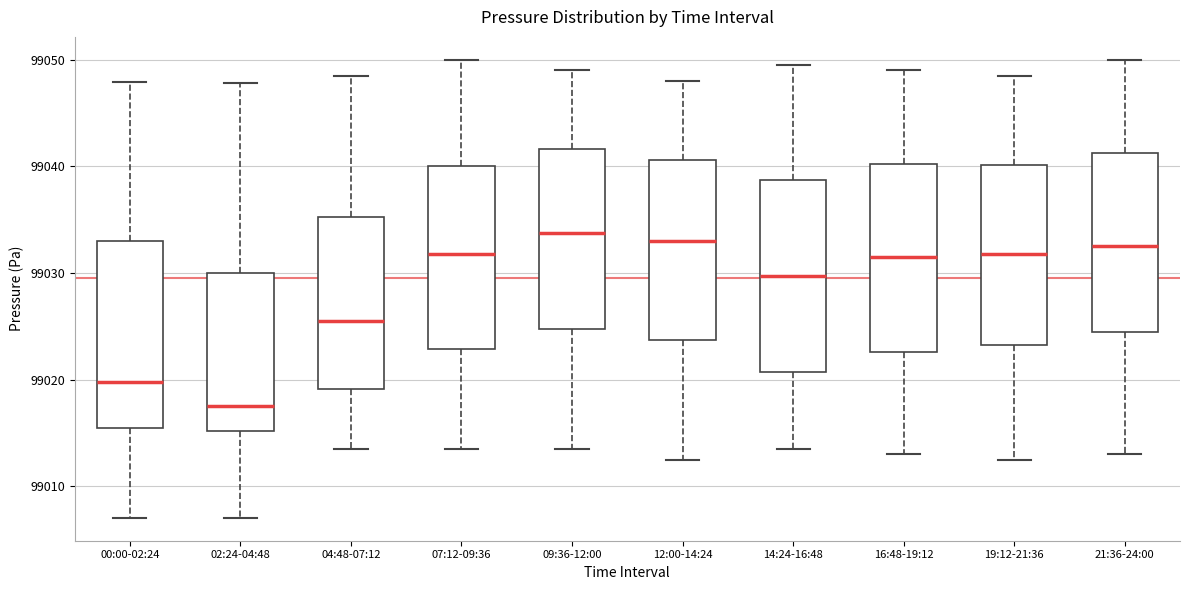

Where does the median line of the box for 16:48-19:12 sit on the y-axis? The values are not printed on the chart, so give them approximately, as read against the axis.

99032